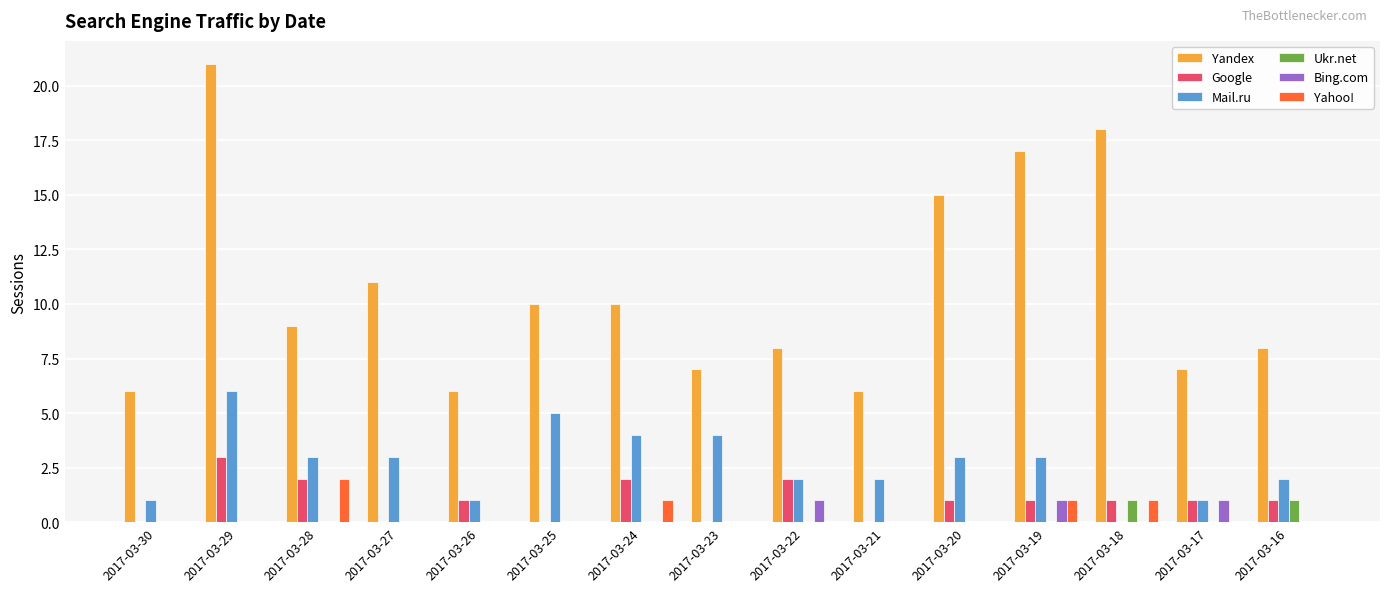

Count the number of categories in the chart.

15